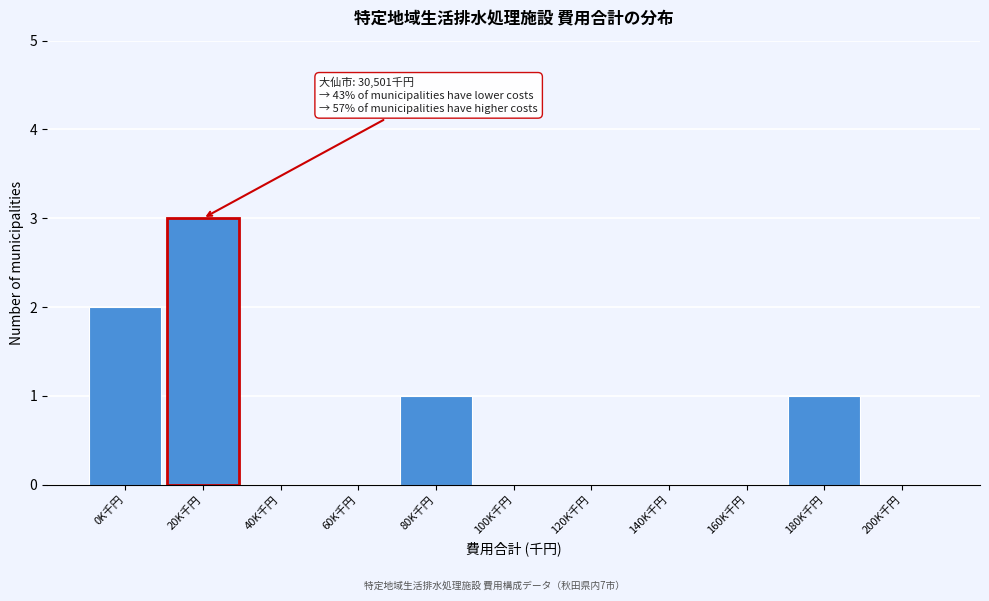

Reading left to right, what are all the values shown in this chart?

0K千円=2	20K千円=3	40K千円=0	60K千円=0	80K千円=1	100K千円=0	120K千円=0	140K千円=0	160K千円=0	180K千円=1	200K千円=0